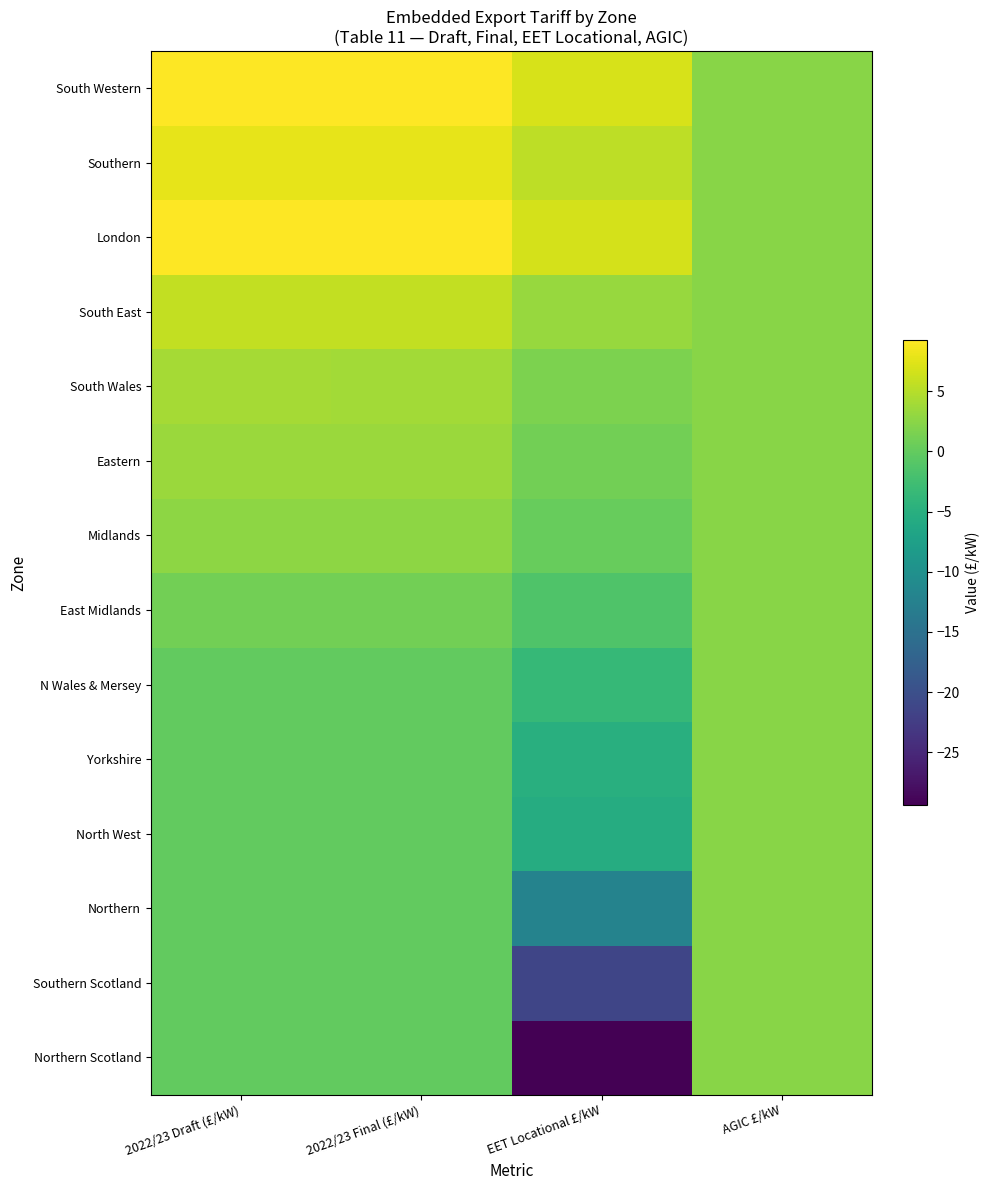

Which label corresponds to the largest value in the chart?

2022/23 Draft (£/kW)